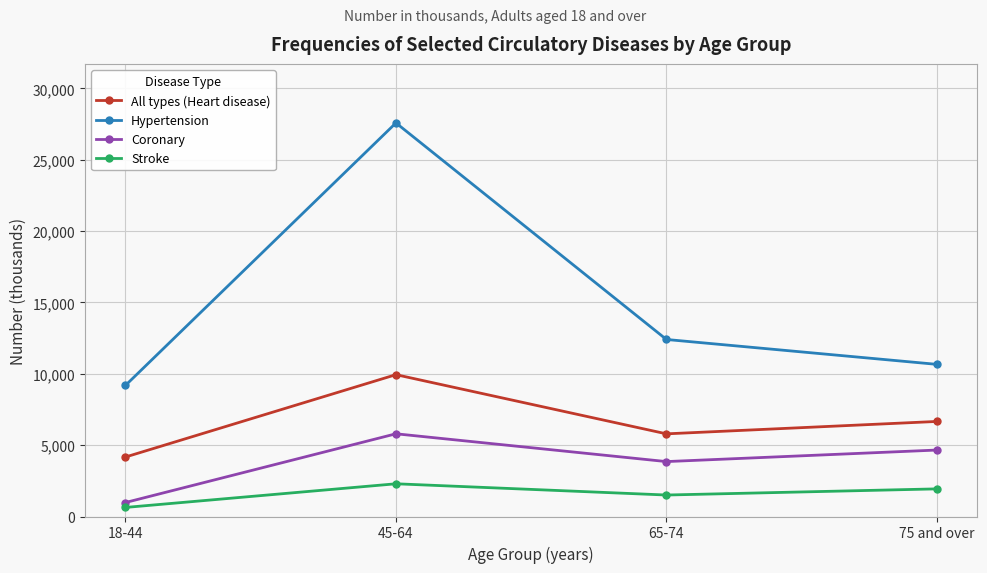

True or false: Stroke and All types (Heart disease) intersect in this chart.

False